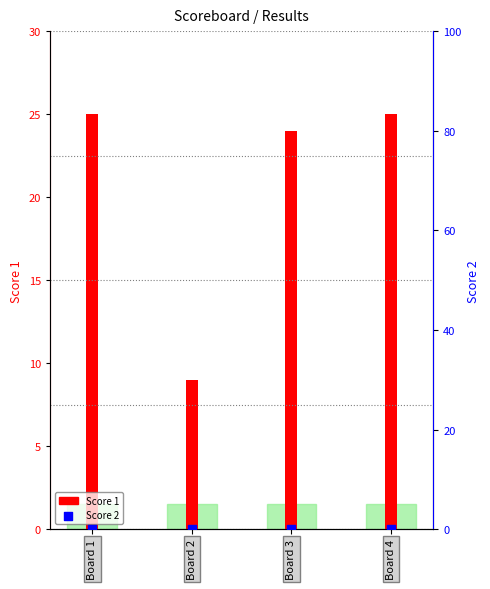

Is the value of Score 2 at Board 1 greater than the value of Score 1 at Board 4?

No